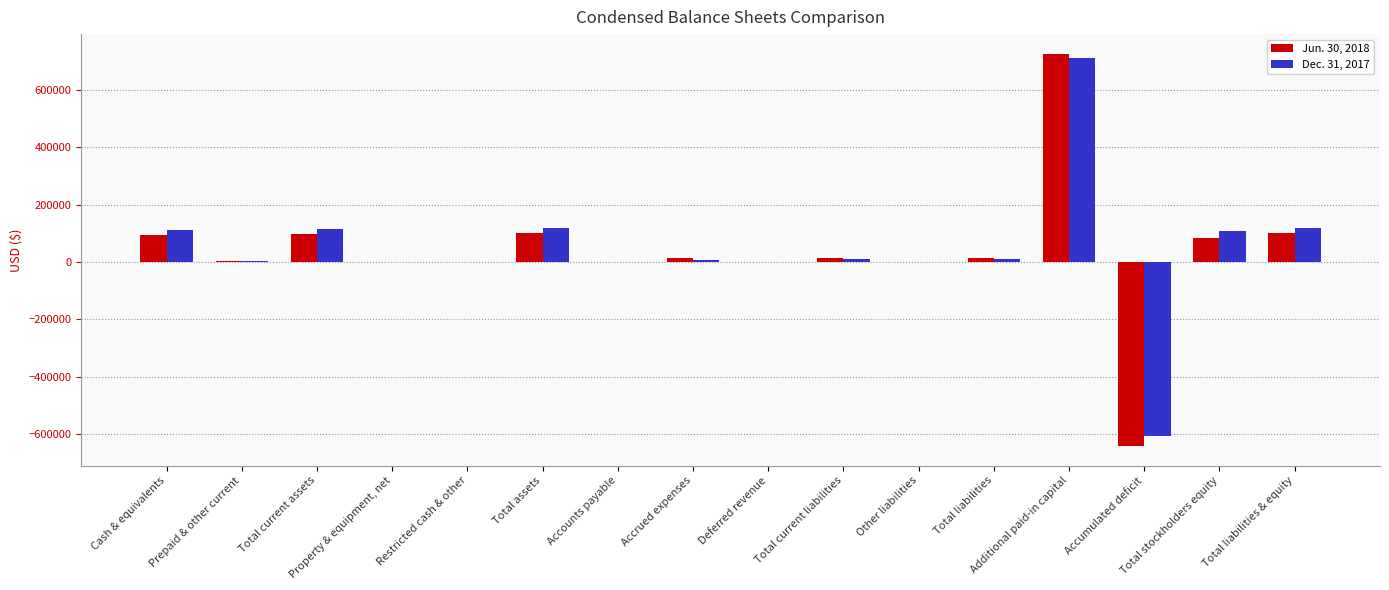

What is the maximum value shown in the chart?

725659